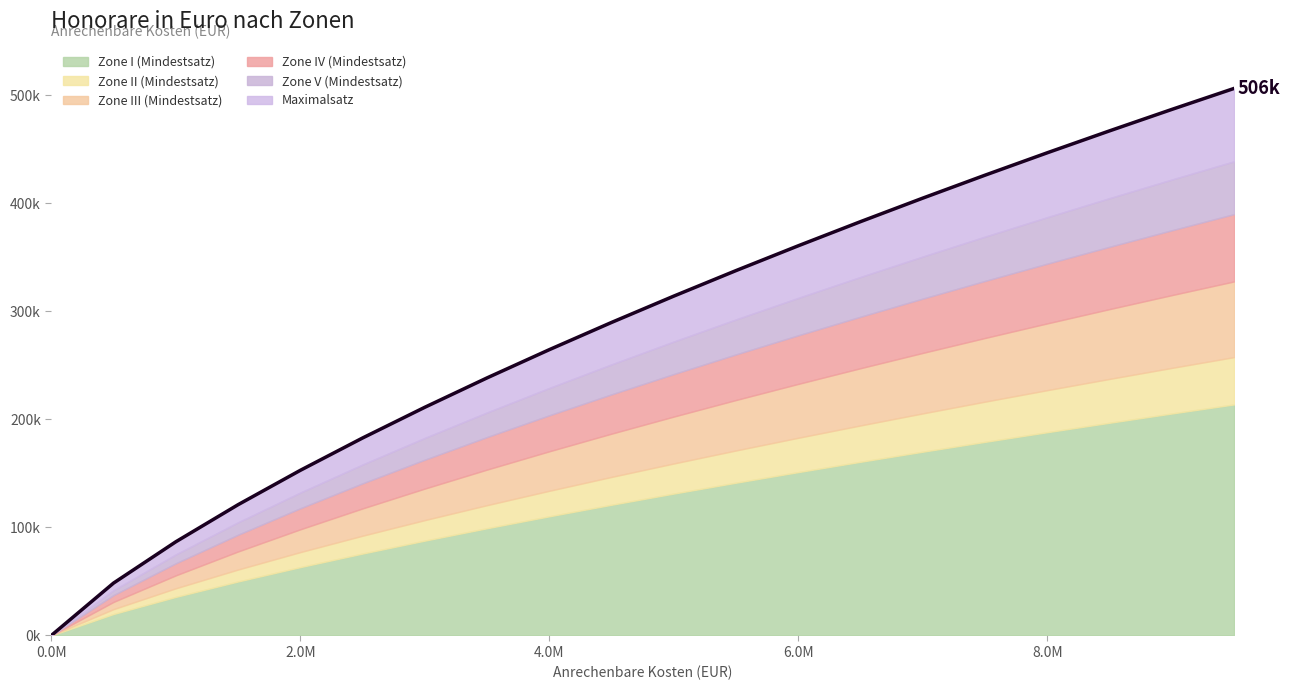

True or false: Zone I (Mindestsatz) and Zone IV (Mindestsatz) cross at least once.

False